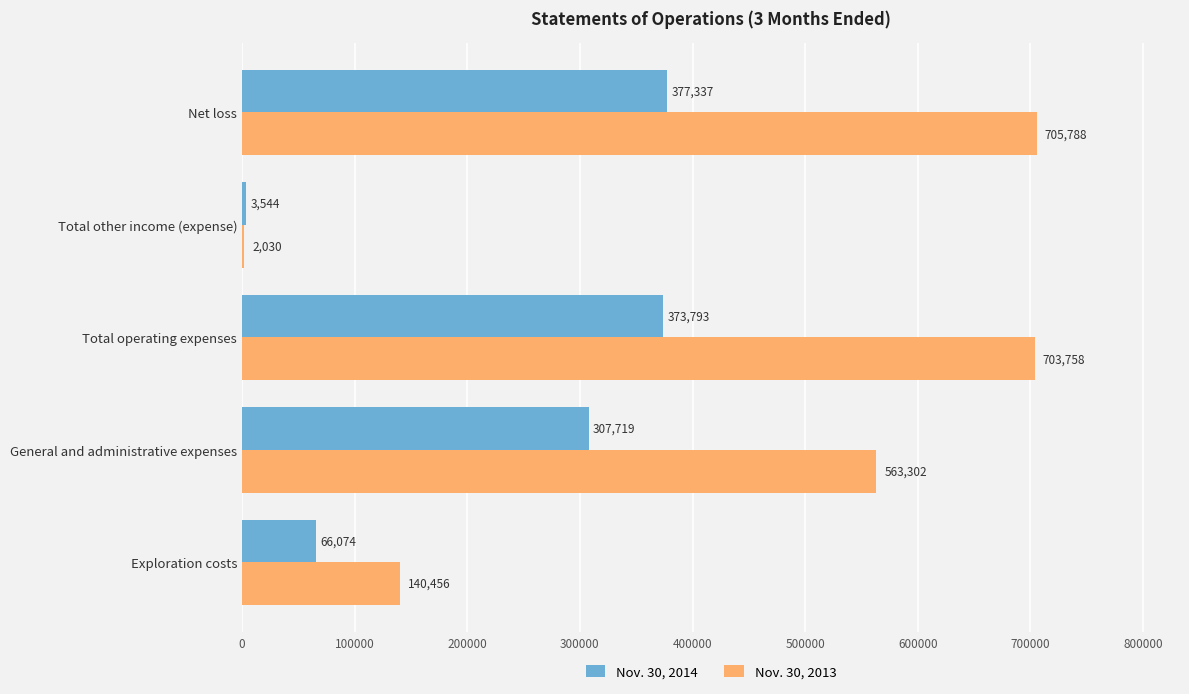

Which series changed the most between Exploration costs and Net loss?

Nov. 30, 2013